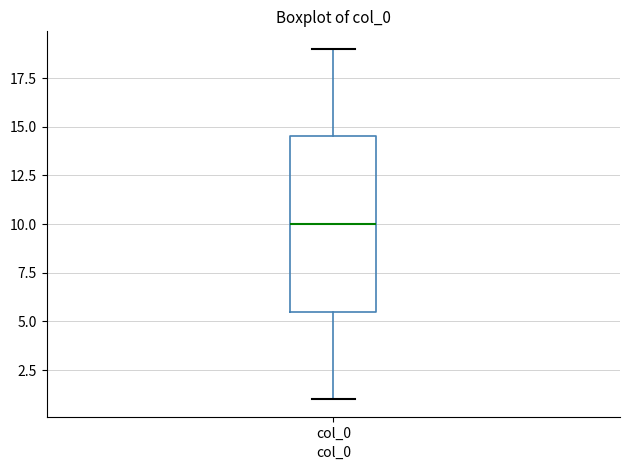

Where is the lower edge of the box for col_0 on the y-axis? The values are not printed on the chart, so give them approximately, as read against the axis.

5.5